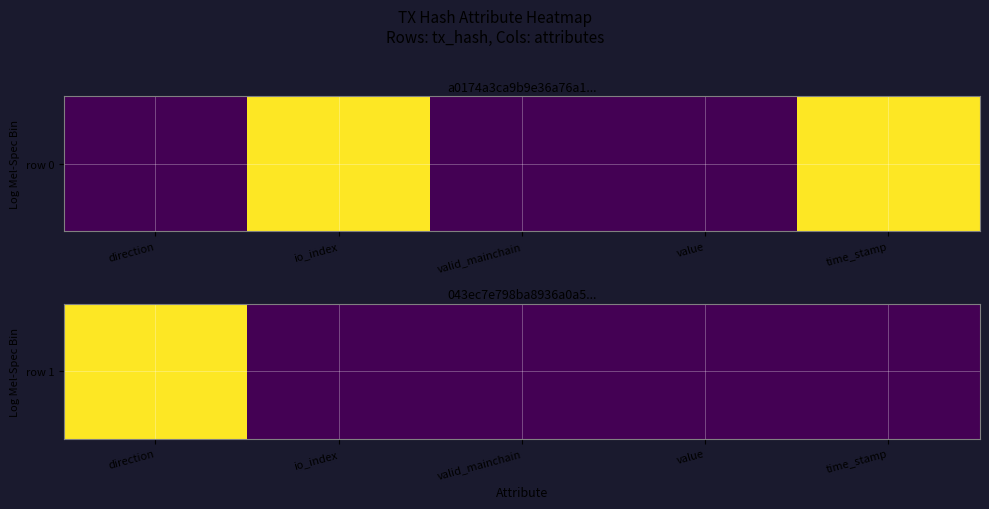

Reading left to right, transcribe all the data shown in this chart.

direction=1	io_index=0	valid_mainchain=0	value=0	time_stamp=0